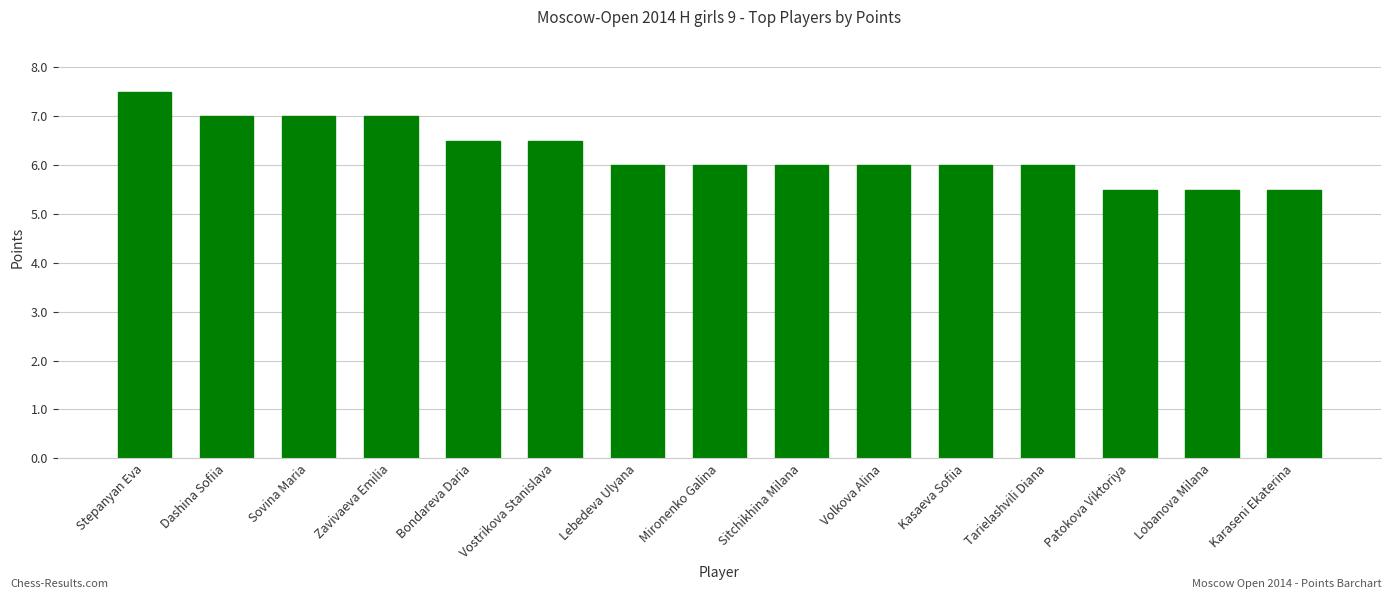

What is the minimum value shown in the chart?

5.5